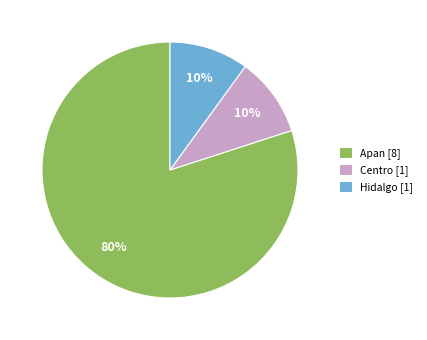

What is the ratio of the value at Hidalgo [1] to the value at Centro [1]?

1.0